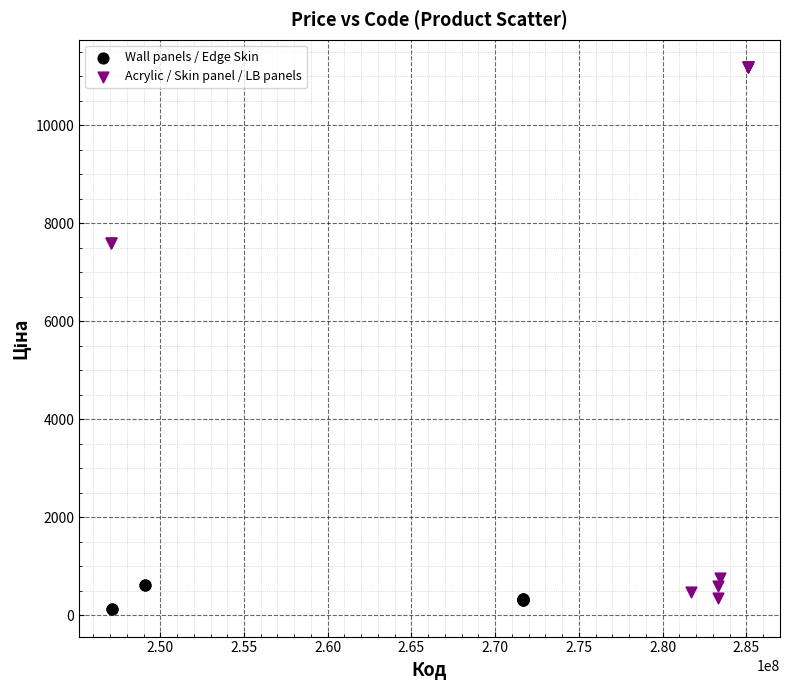

Which series contains the highest Y value?

Acrylic / Skin panel / LB panels